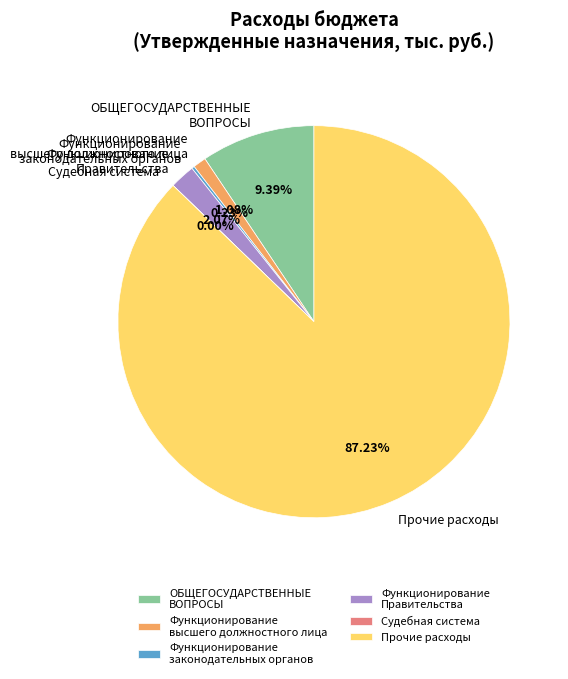

Is the sum of ОБЩЕГОСУДАРСТВЕННЫЕ ВОПРОСЫ and Функционирование Правительства greater than half?

No